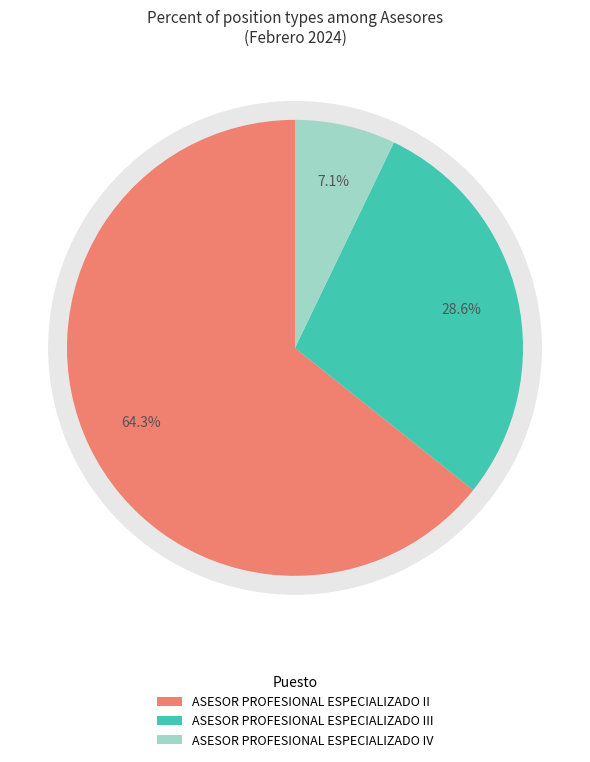

What is the smallest slice in the pie chart?

ASESOR PROFESIONAL ESPECIALIZADO IV